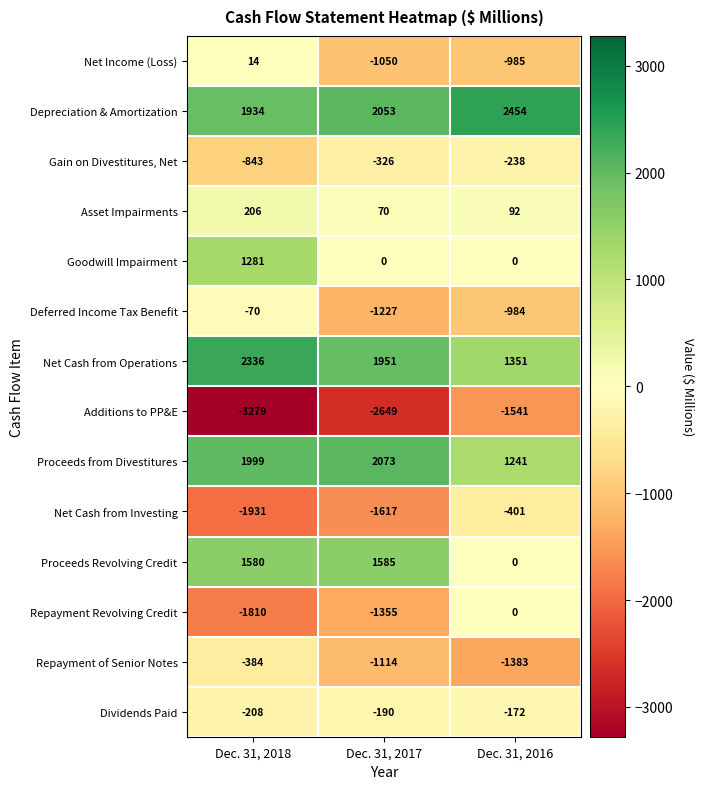

How many values in the Gain on Divestitures, Net series are below -326?

1